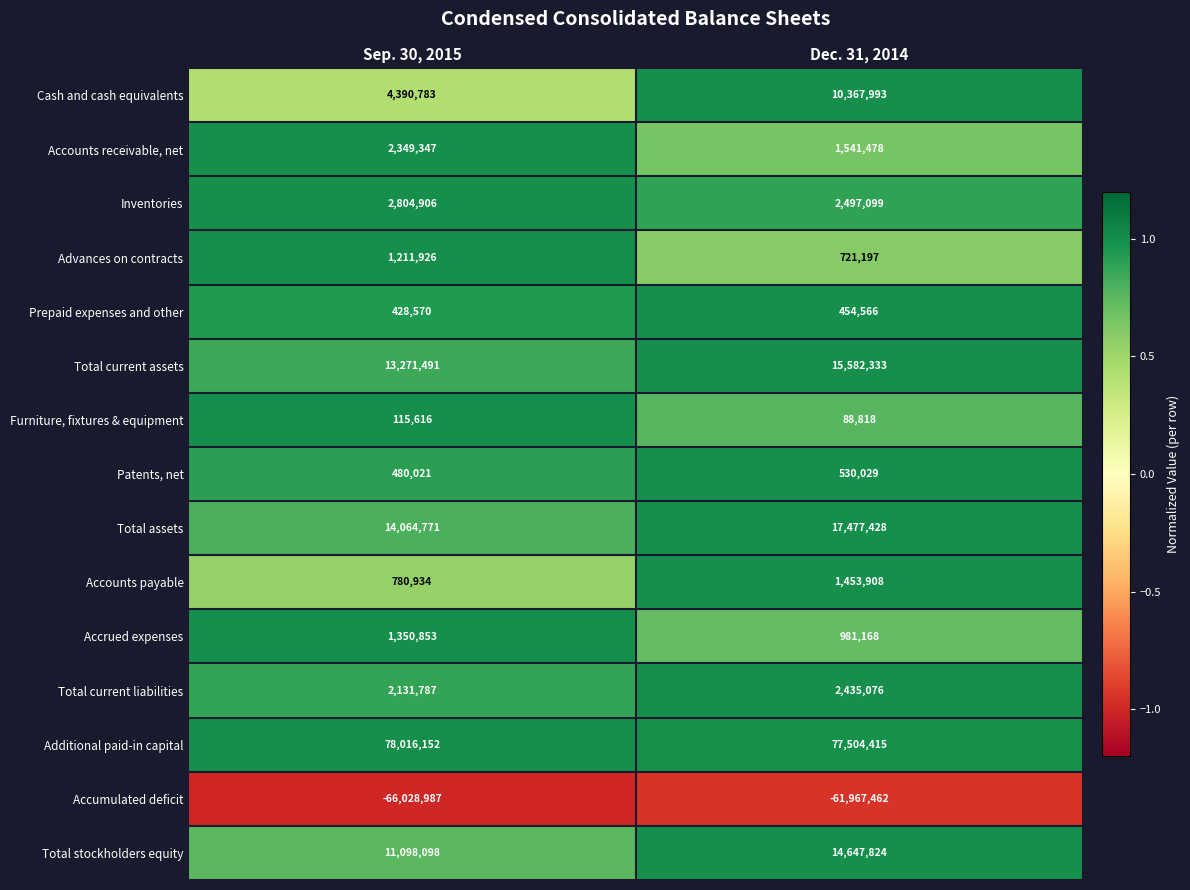

What is the total value across all series at Sep. 30, 2015?

66466268